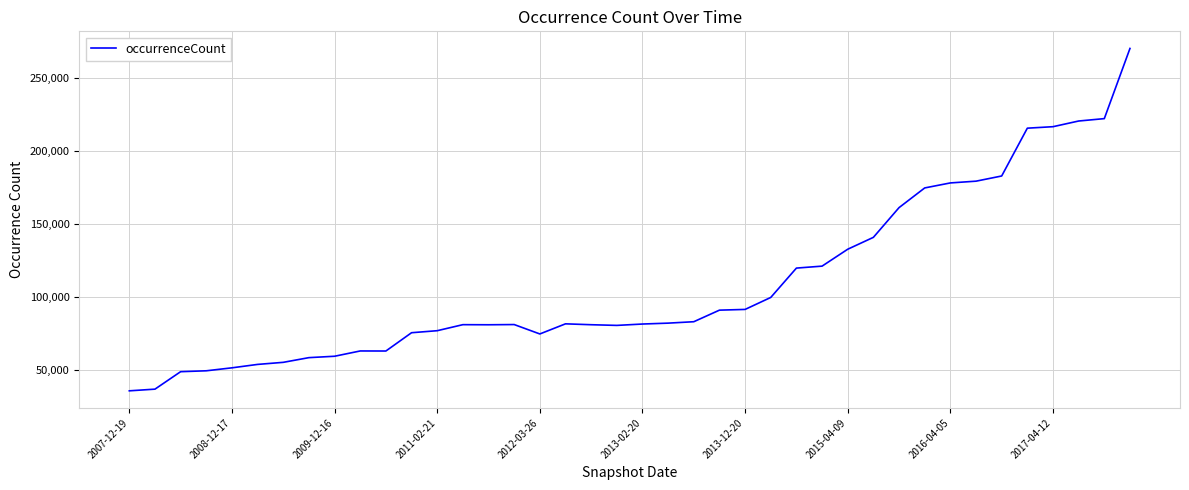

What is the difference between the maximum and minimum values?

234972